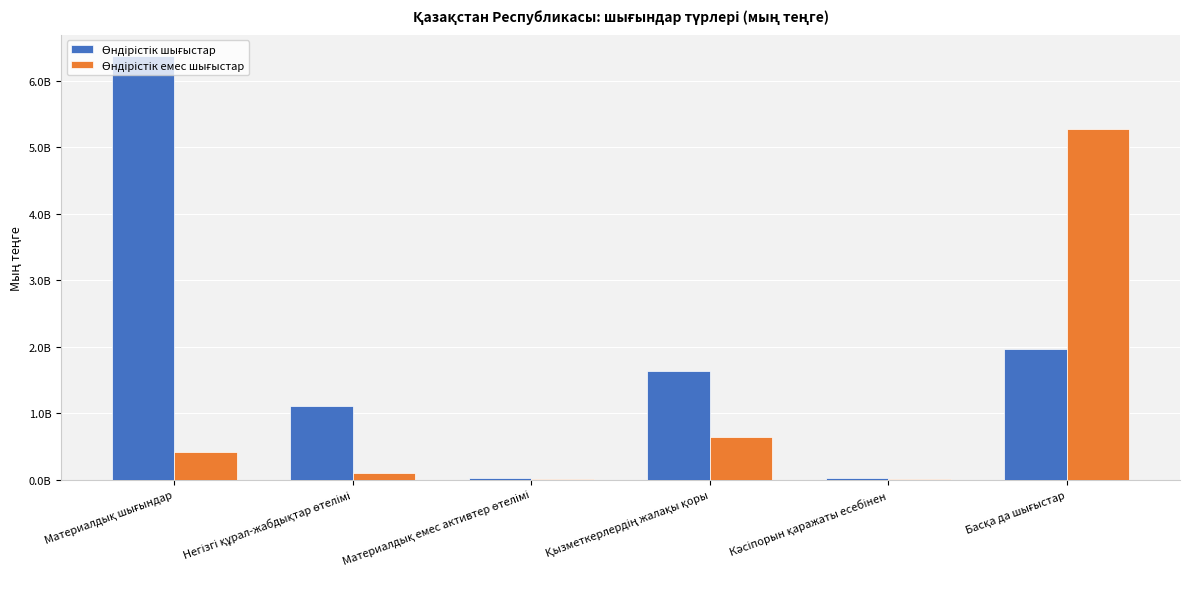

How many series are shown in this chart?

2